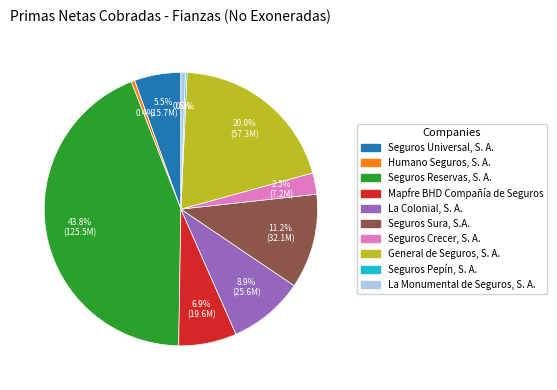

Is there a majority slice in this chart?

No